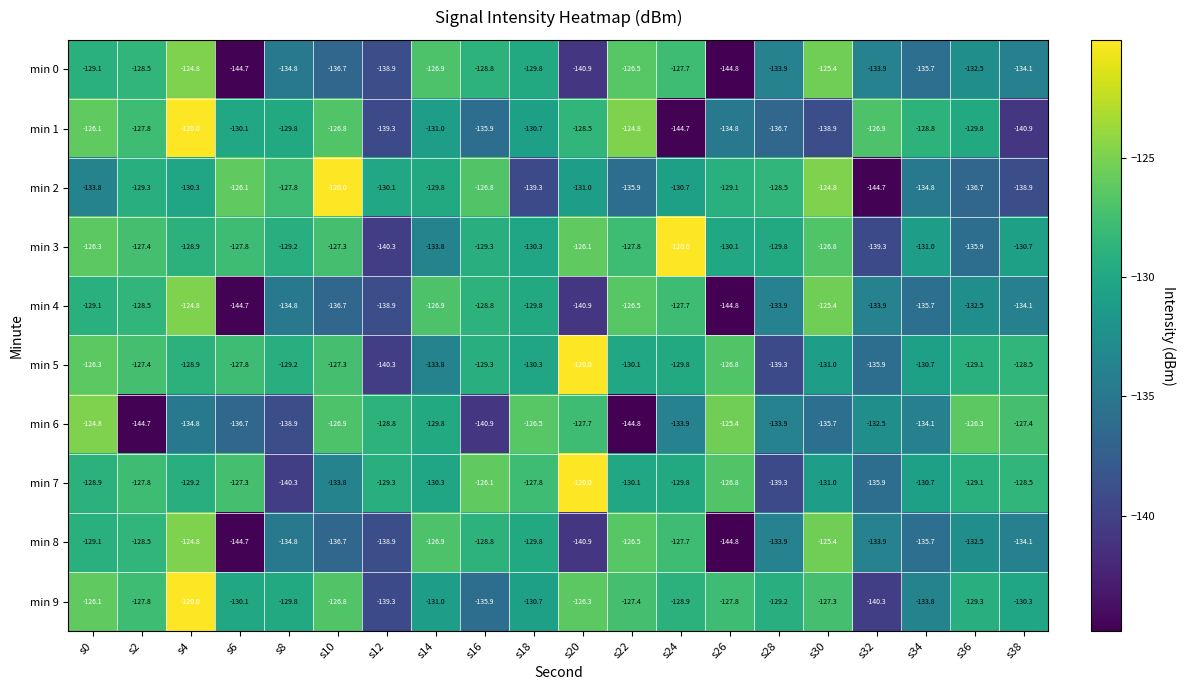

What is the minimum value shown in the chart?

-144.8